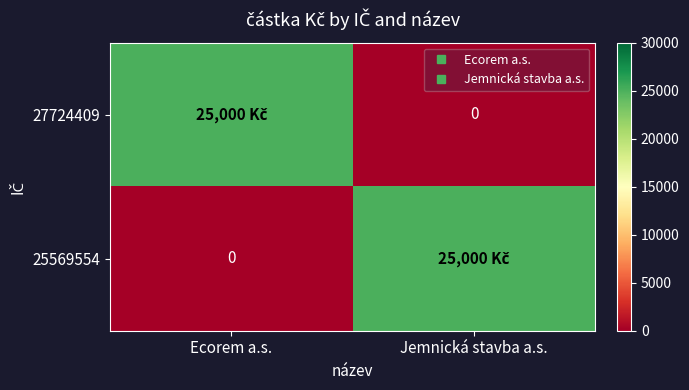

How many distinct data groups are displayed?

2